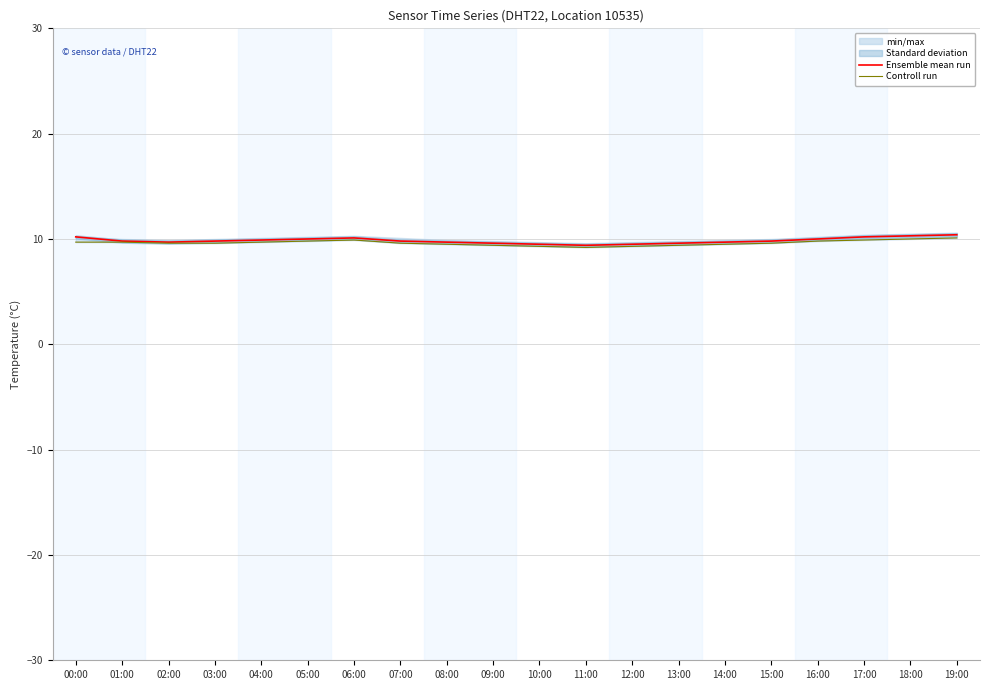

At which label does Ensemble mean run reach its minimum?

11:00